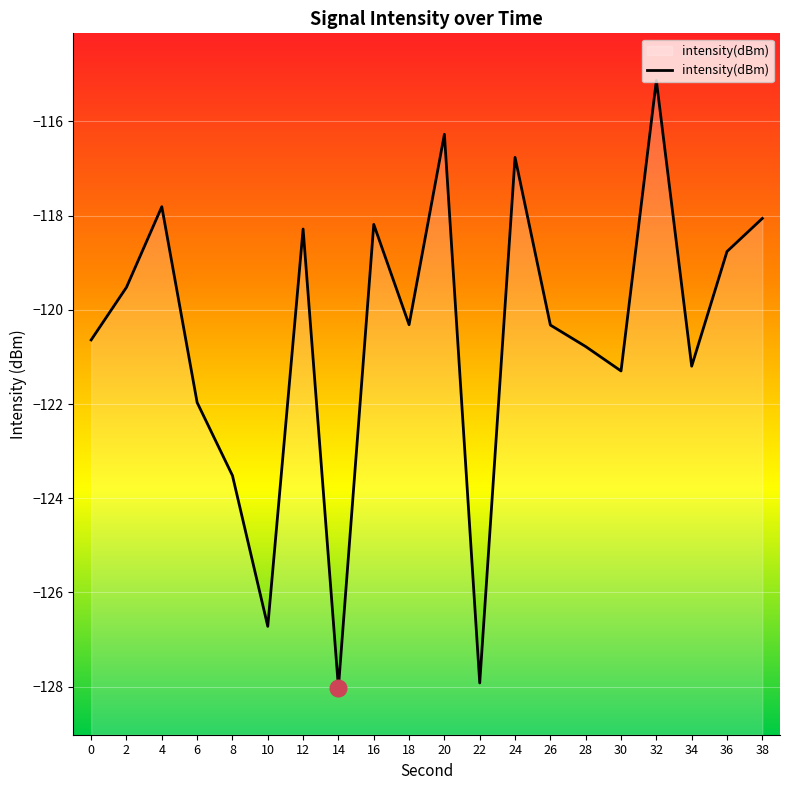

At which category does the data reach its first local valley?

10